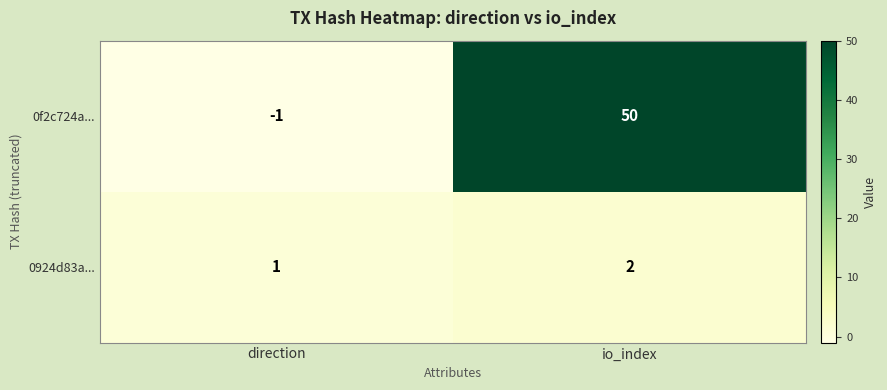

How many distinct data groups are displayed?

2